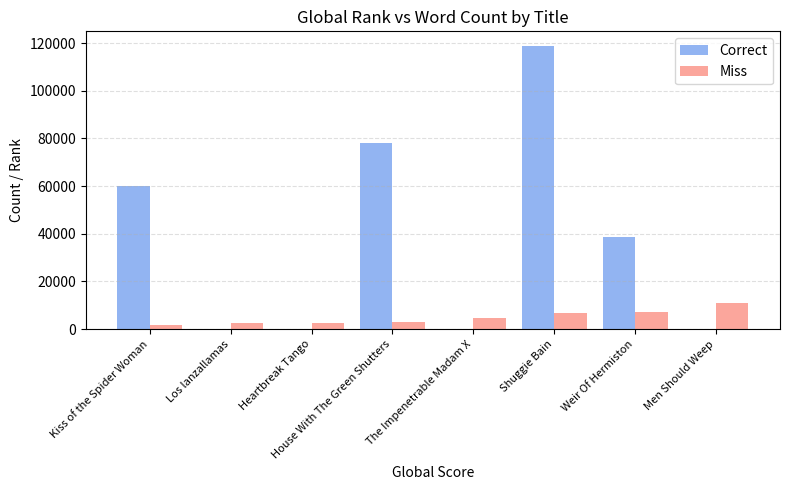

Is the value of Miss at Shuggie Bain greater than the value of Correct at Weir Of Hermiston?

No